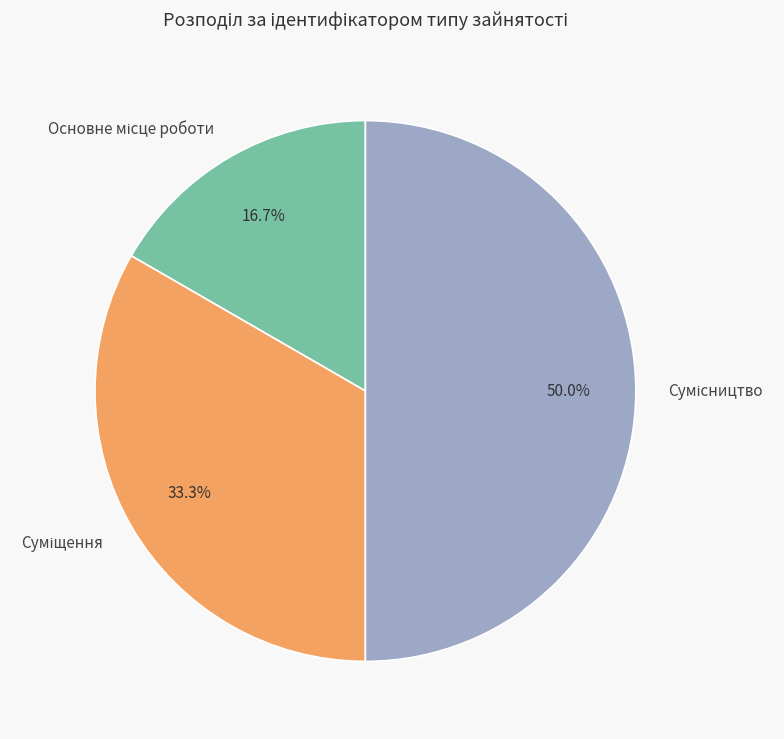

Rank the categories by value from lowest to highest.

Основне місце роботи, Суміщення, Сумісництво